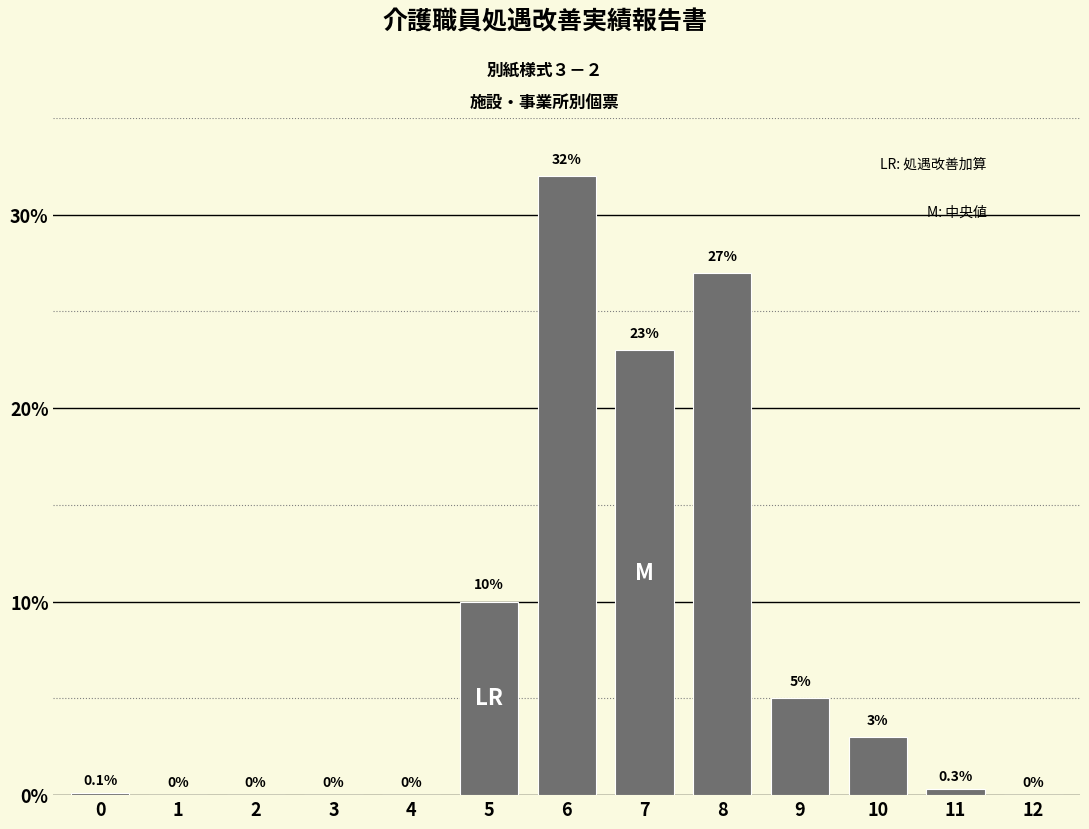

Reading left to right, extract all data points from this chart.

0=0.1	1=0.0	2=0.0	3=0.0	4=0.0	5=10.0	6=32.0	7=23.0	8=27.0	9=5.0	10=3.0	11=0.3	12=0.0